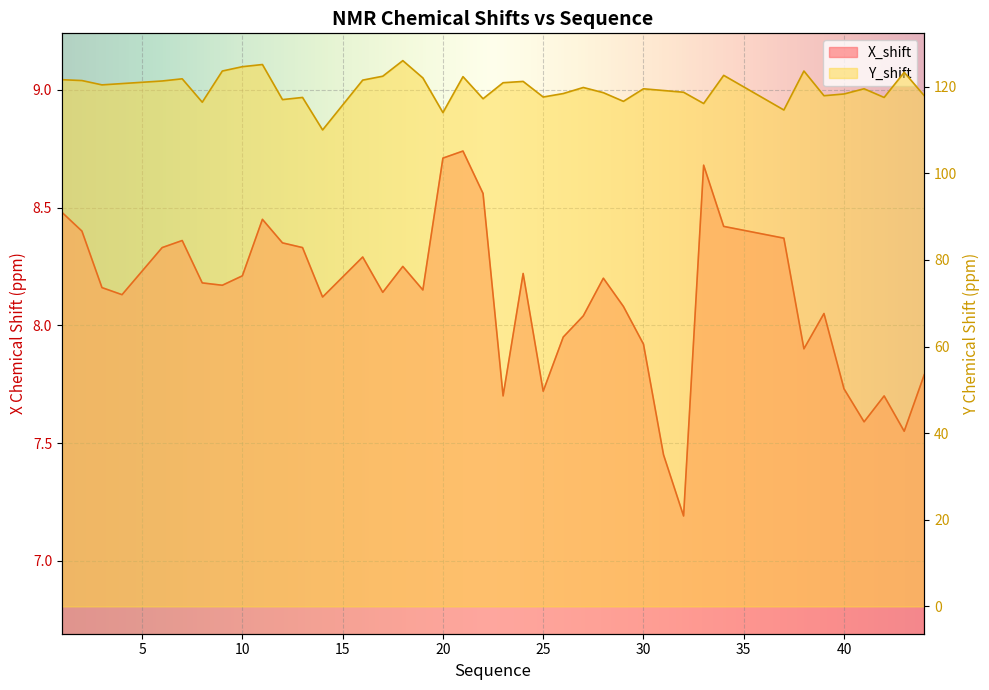

How many series are shown in this chart?

2